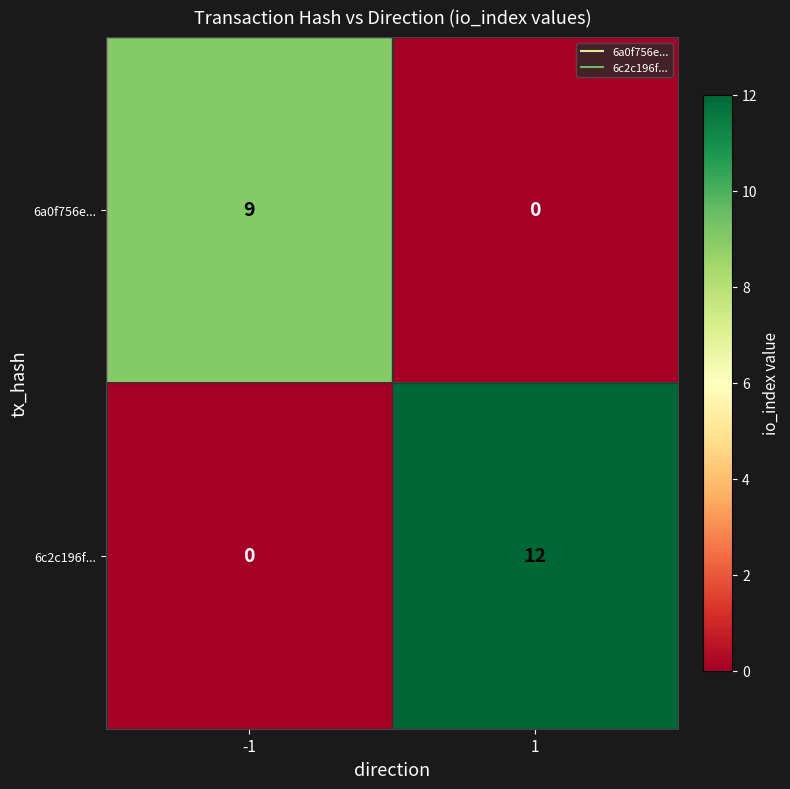

True or false: 6a0f756e... has a value of 5 at 1.

False